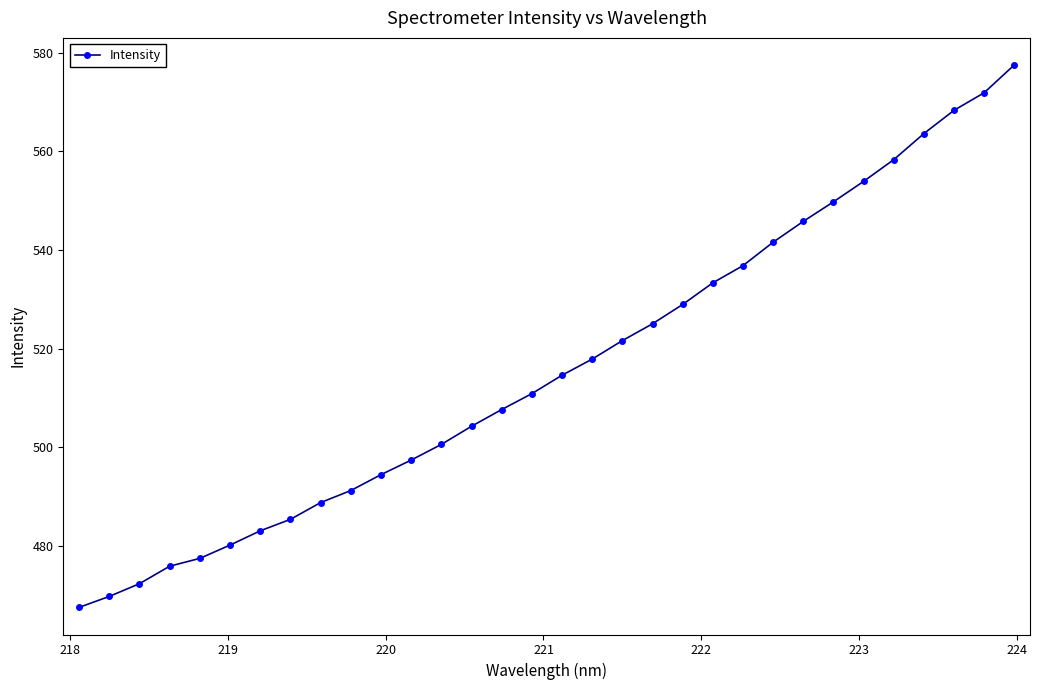

What is the difference between the second highest and minimum values?

104.5